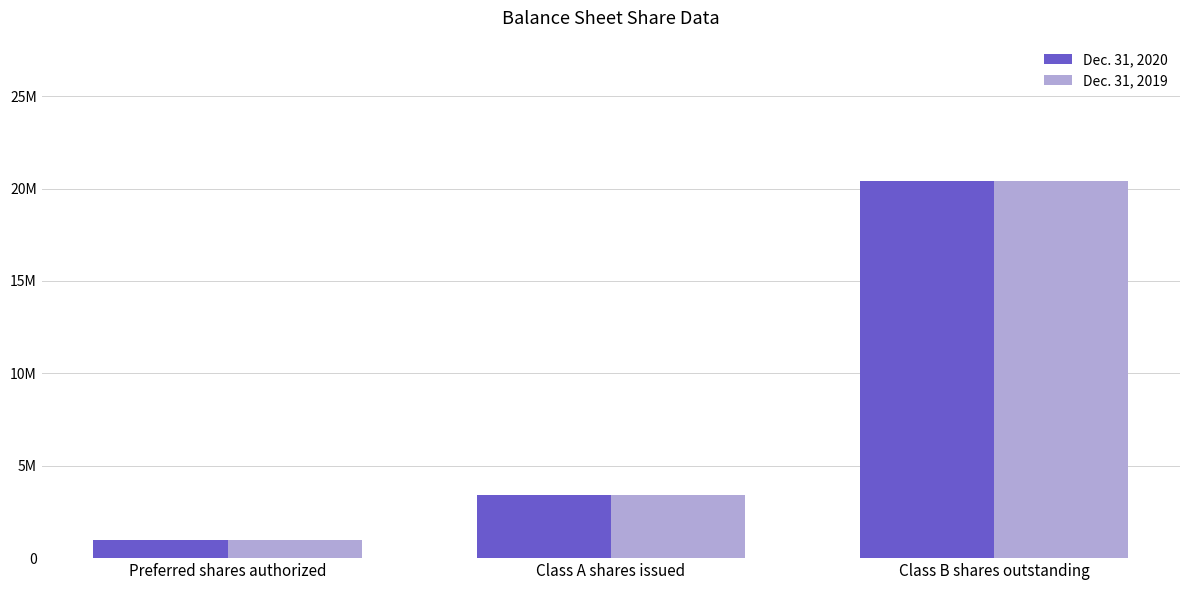

Which category has the lowest value in the Dec. 31, 2019 series?

Preferred shares authorized